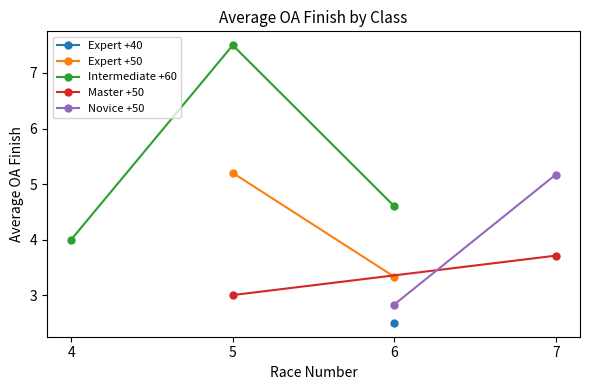

Is this an area chart (filled region under the line)?

No